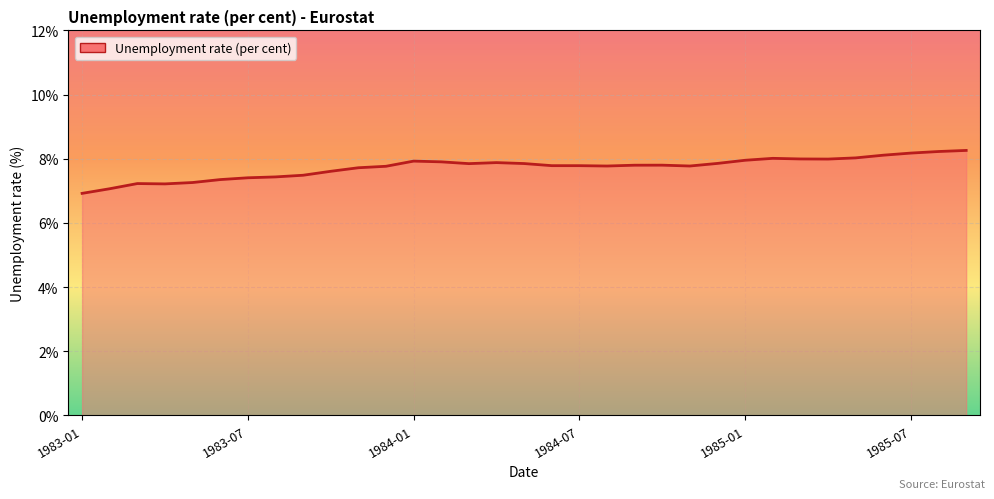

What is the smallest value displayed?

6.9